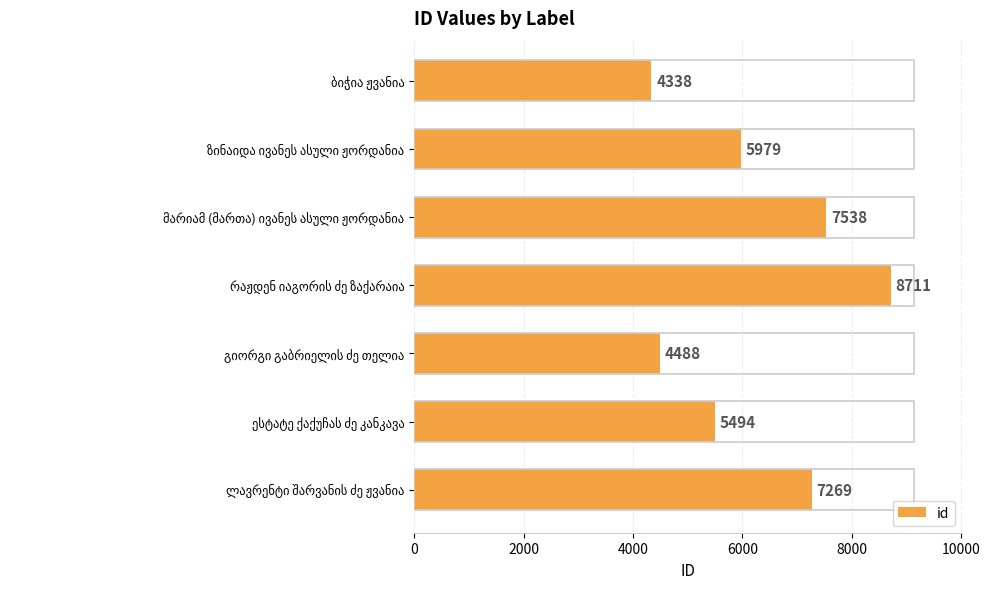

Are the bars grouped side by side (vs. stacked)?

No